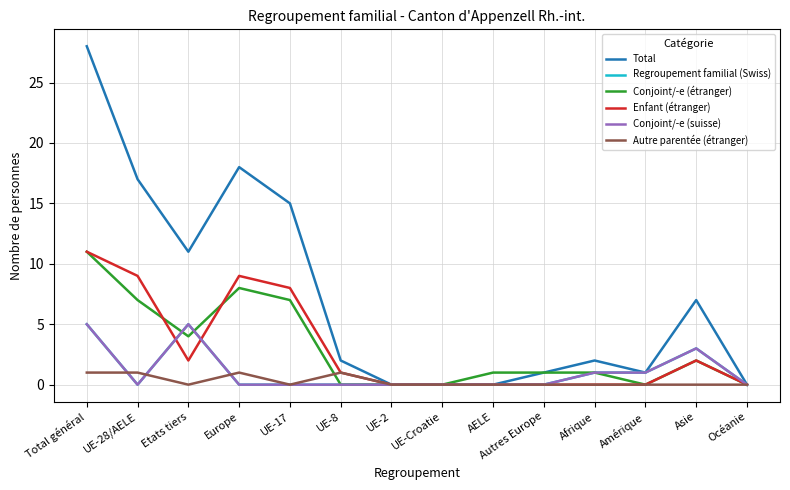

Does the chart have visible grid lines?

Yes